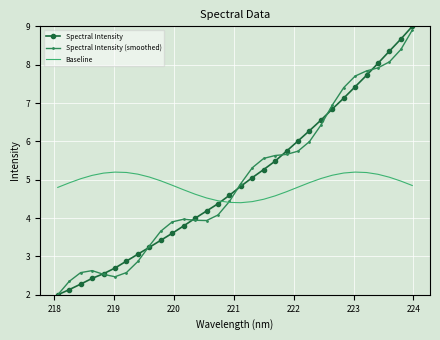

Which series has the widest spread of values?

Spectral Intensity